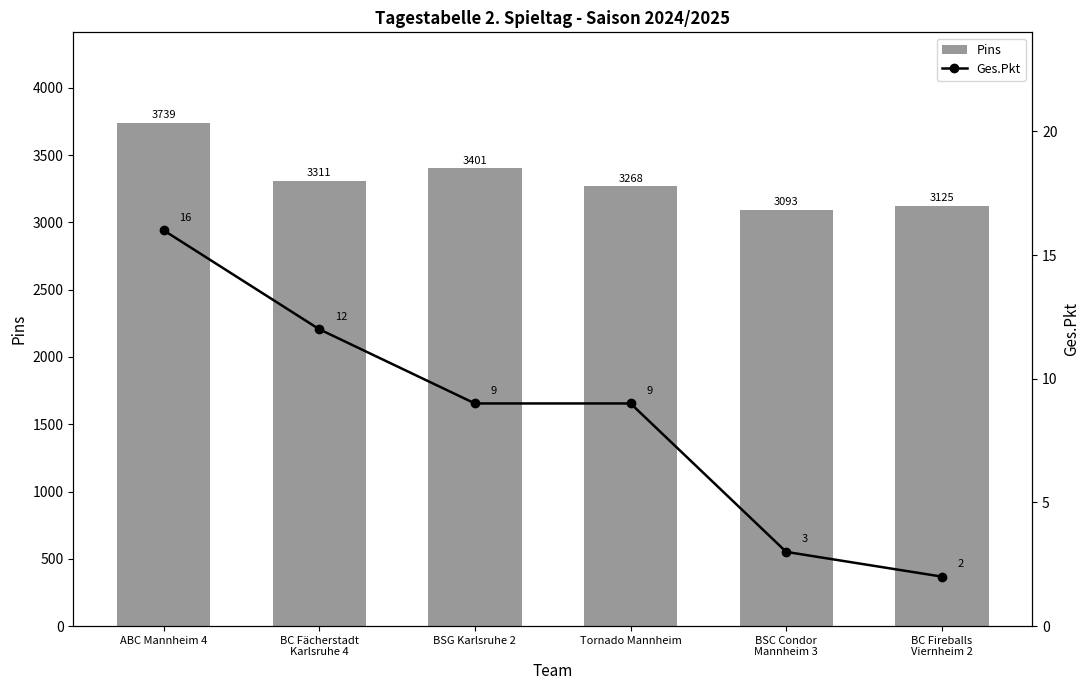

At which category is the sum across all series the highest?

ABC Mannheim 4